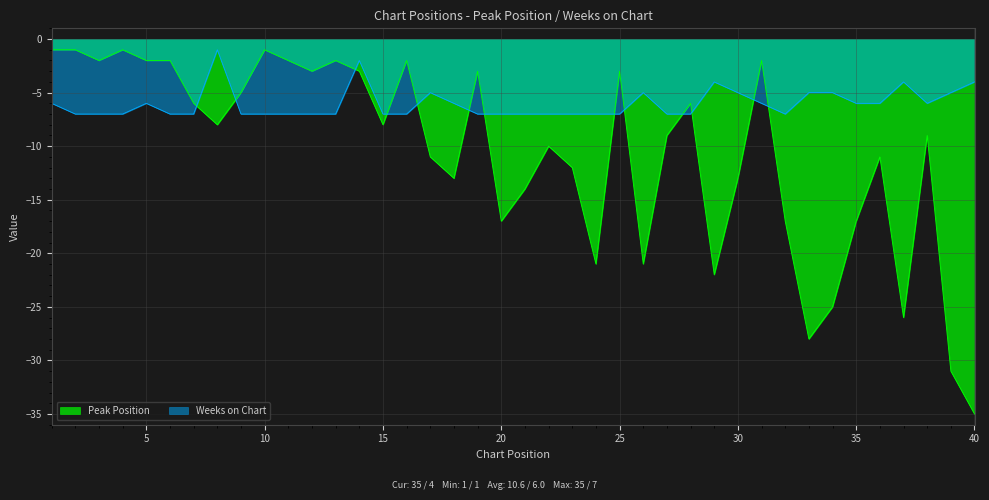

Between 10 and 12, which series saw the biggest shift?

Peak Position